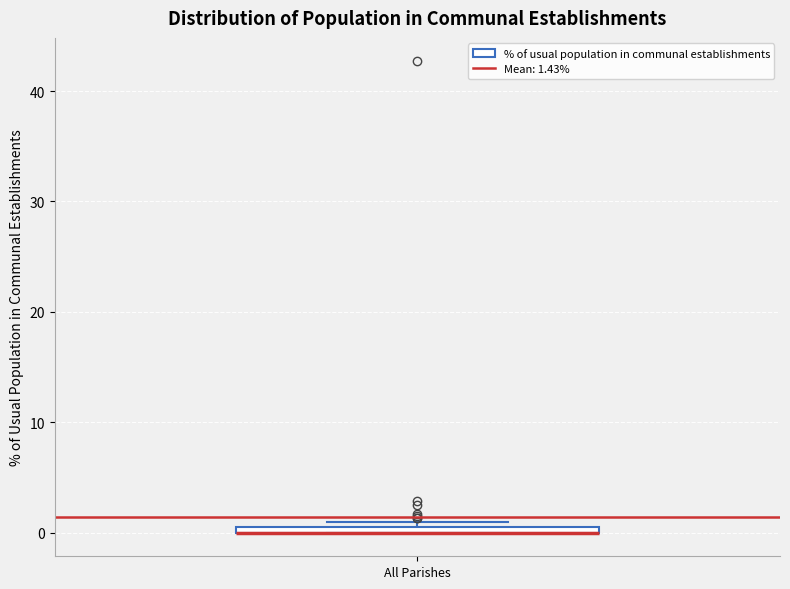

Where is the lower edge of the box for All Parishes on the y-axis? The values are not printed on the chart, so give them approximately, as read against the axis.

0